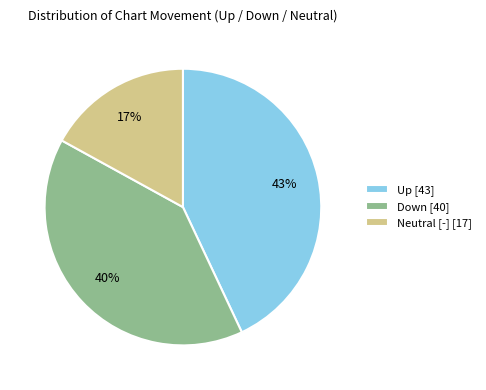

Do Neutral [-] [17] and Up [43] together represent more than half of the pie?

Yes